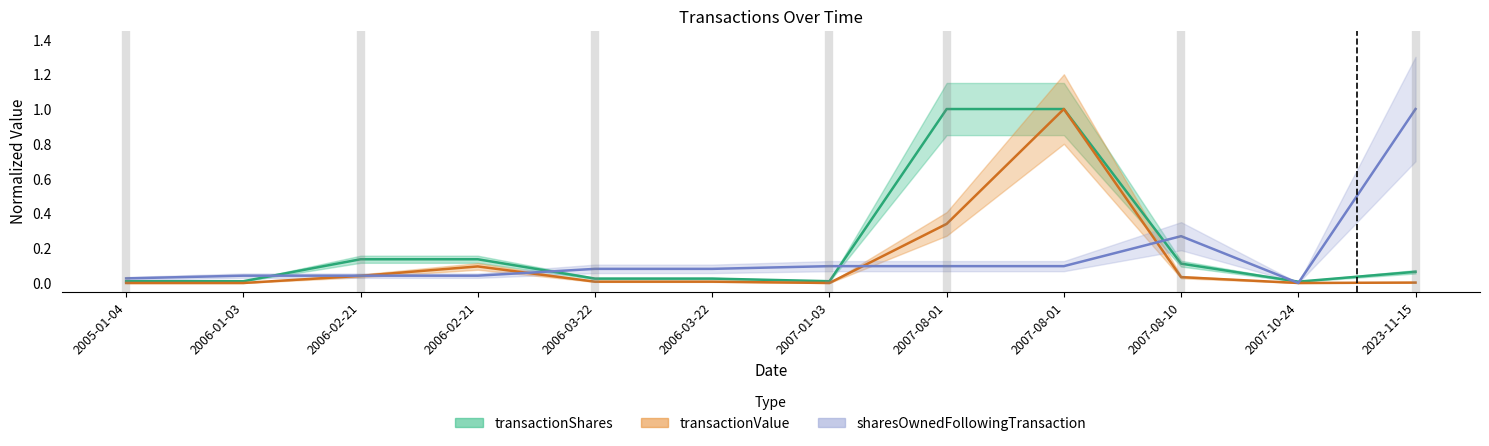

What is the highest value of the transactionValue series?

1.0